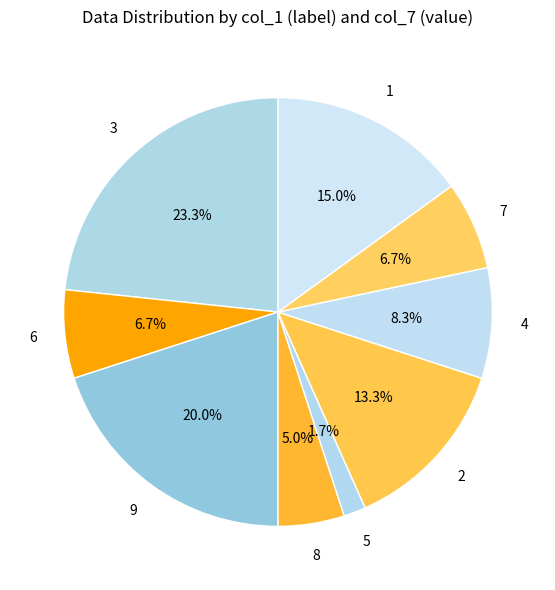

How many segments does this pie chart have?

9